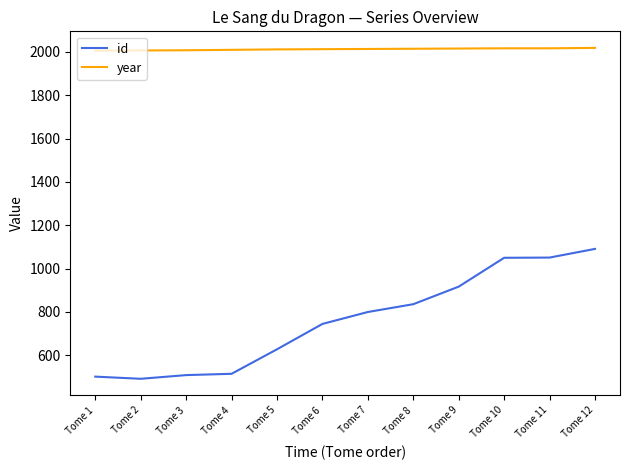

True or false: year and id intersect in this chart.

False